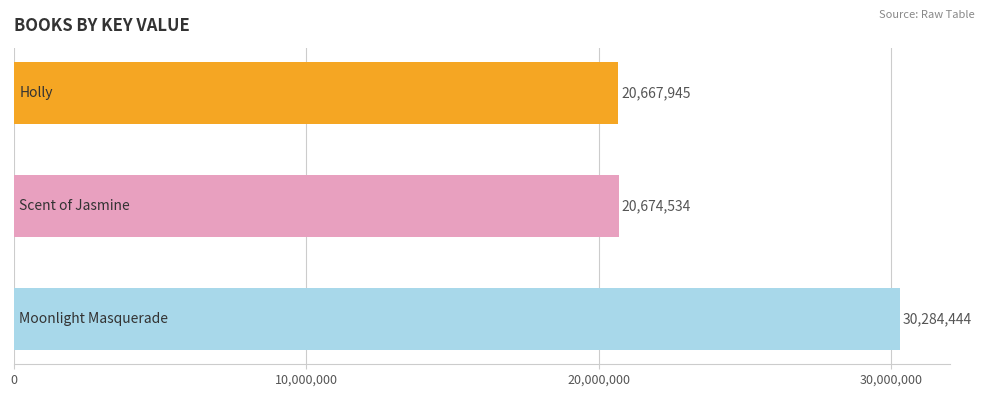

What is the value of the 2nd bar from the top?

20674534